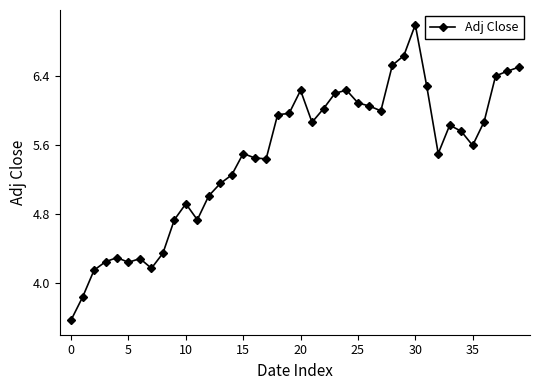

What is the greatest value displayed?

7.0